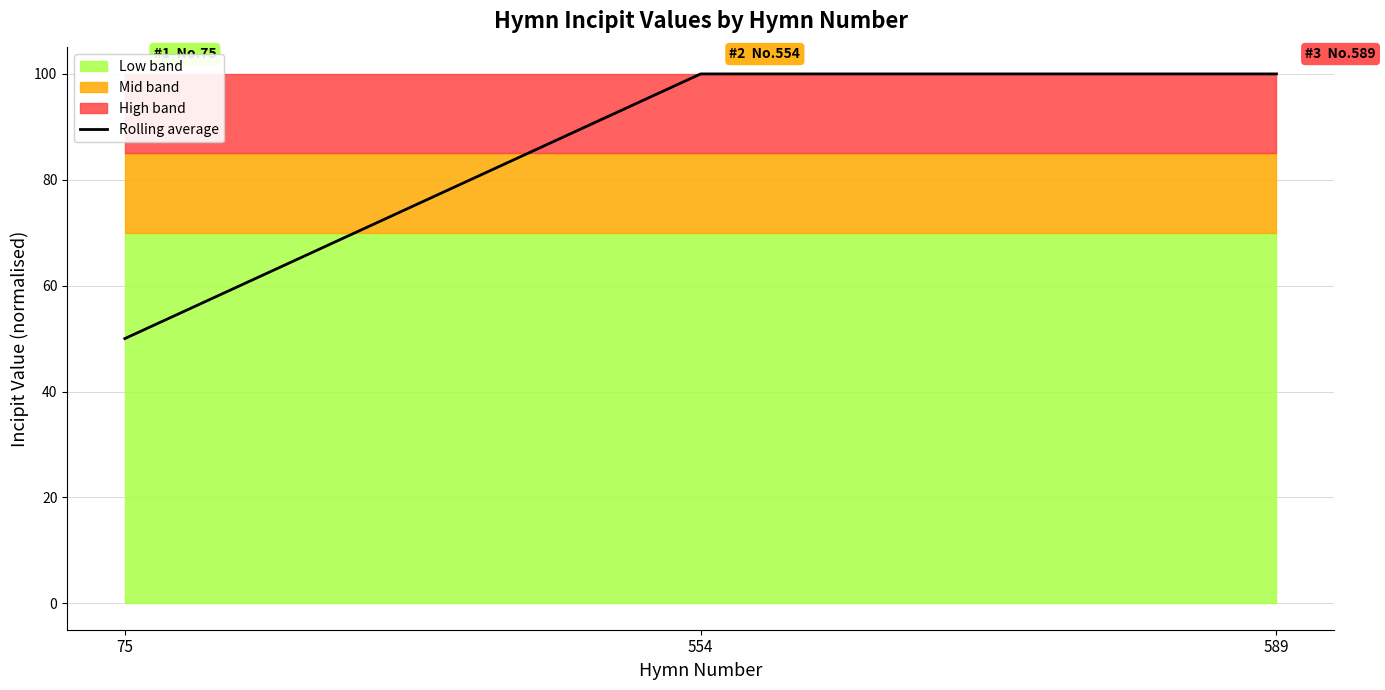

Does the chart display data point markers on the line(s)?

No